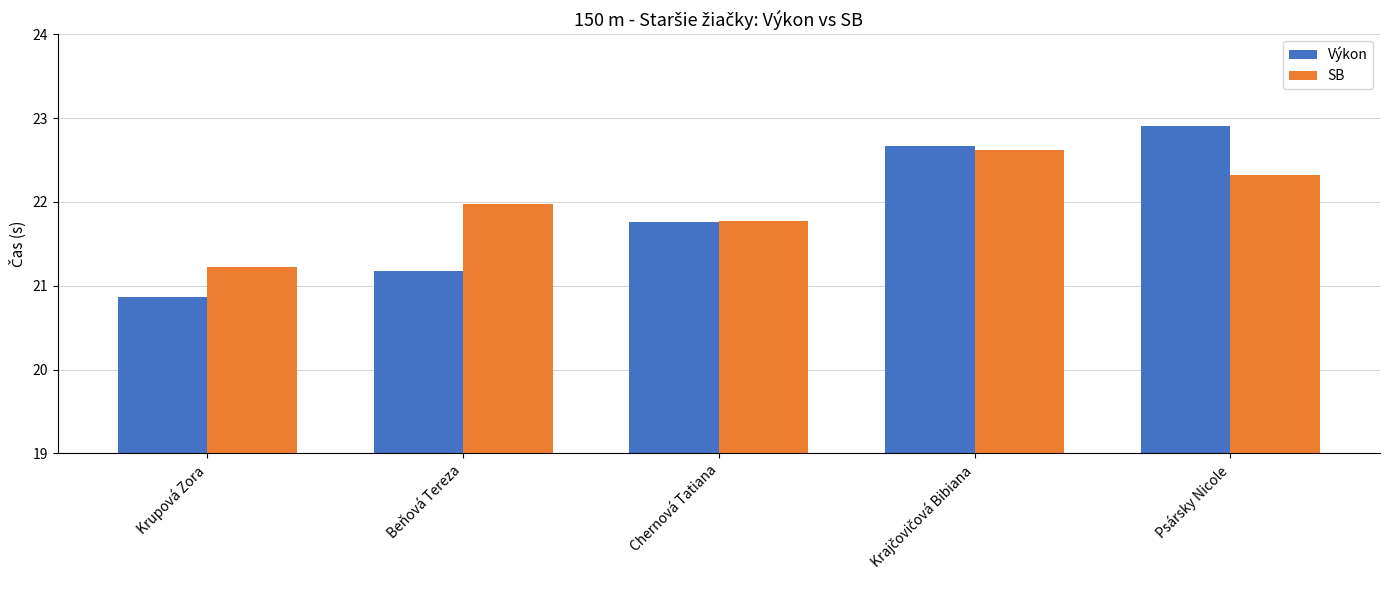

Which series has the widest spread of values?

Výkon